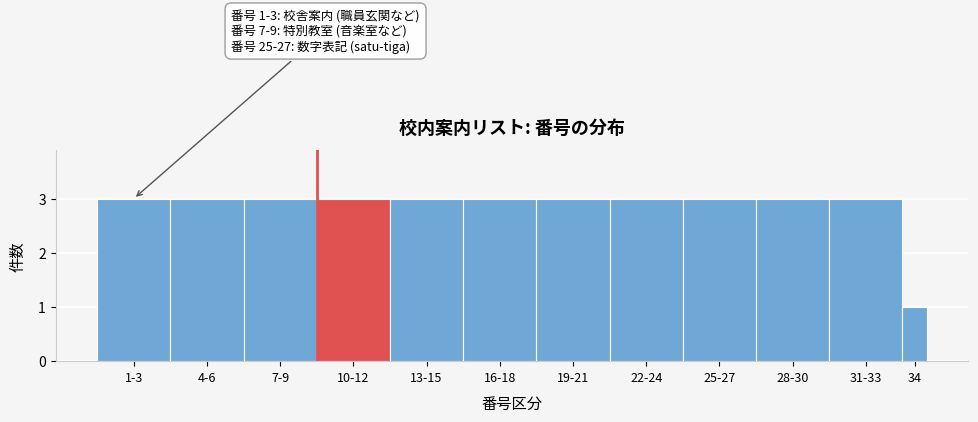

Reading right to left, list all the values displayed in this chart.

1	3	3	3	3	3	3	3	3	3	3	3